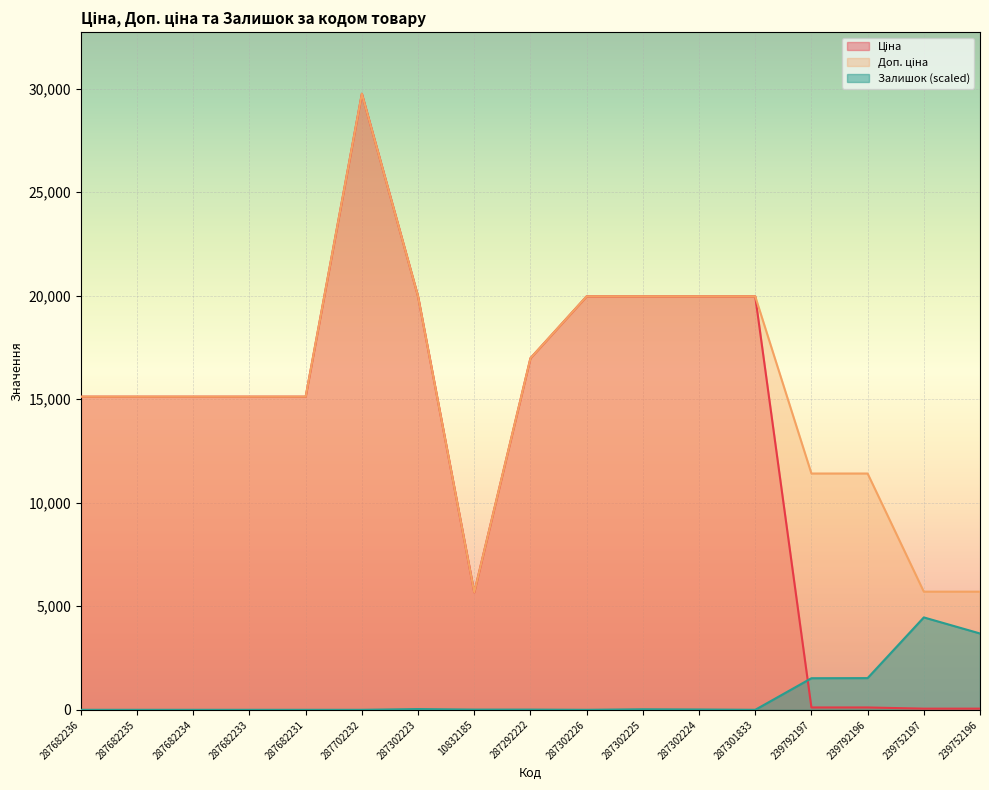

Which series changed the most between 239792196 and 239752196?

Доп. ціна